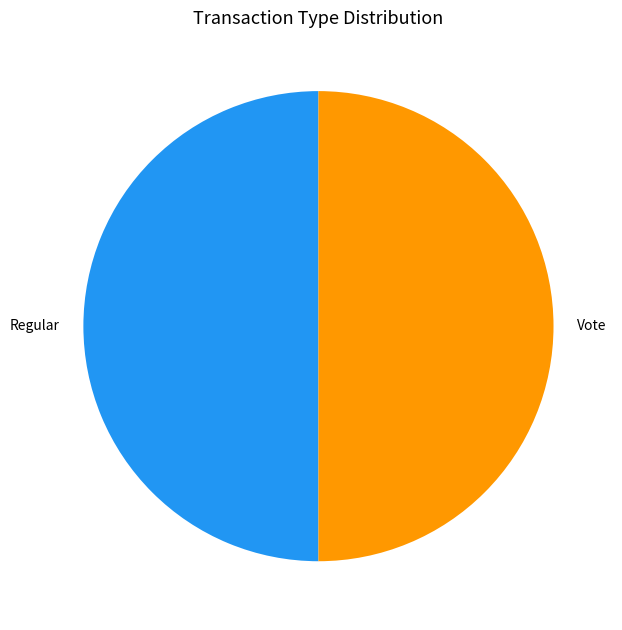

Is it true that Vote is 41% of the pie?

False